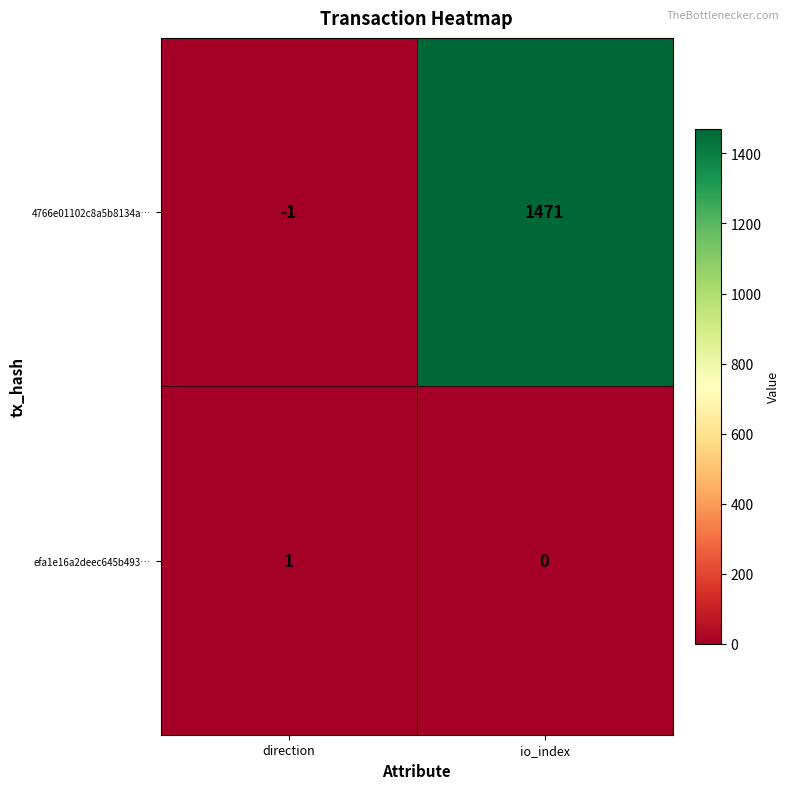

At how many categories does at least one series exceed 284?

1